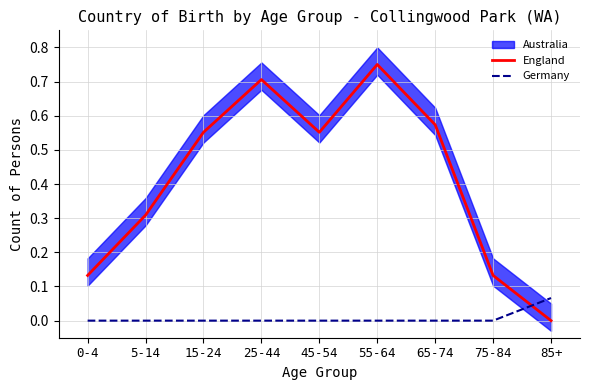

At how many categories does at least one series exceed 0?

9